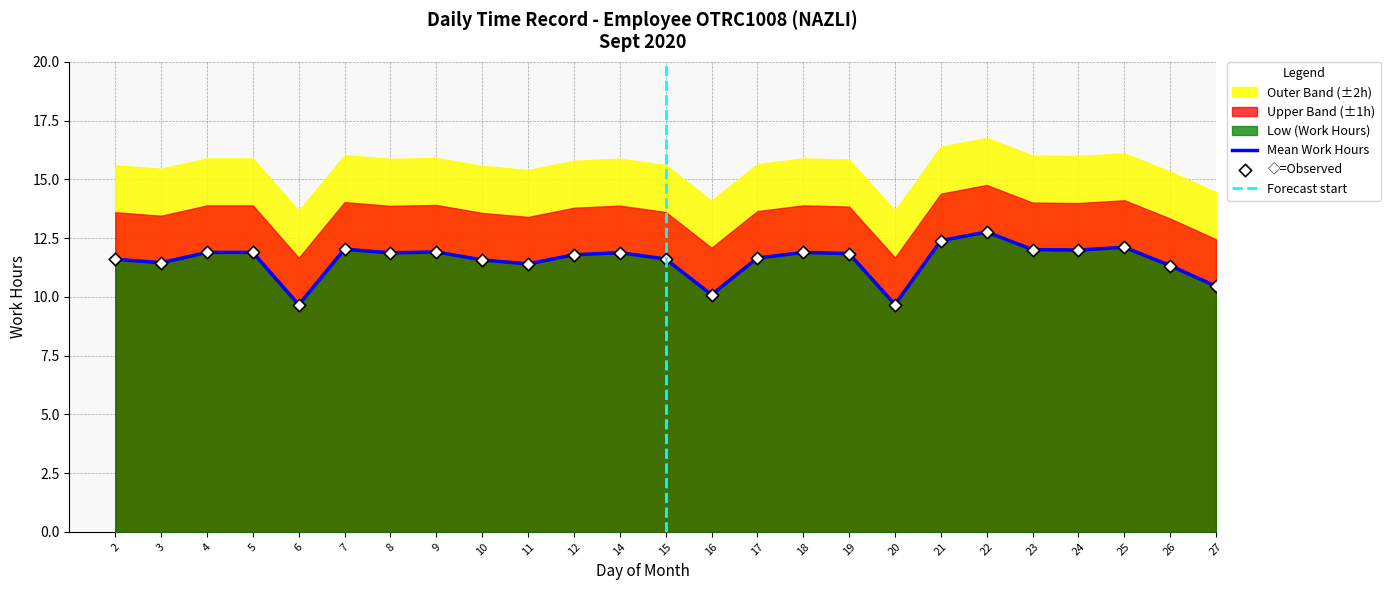

At how many categories does at least one series exceed 9?

25